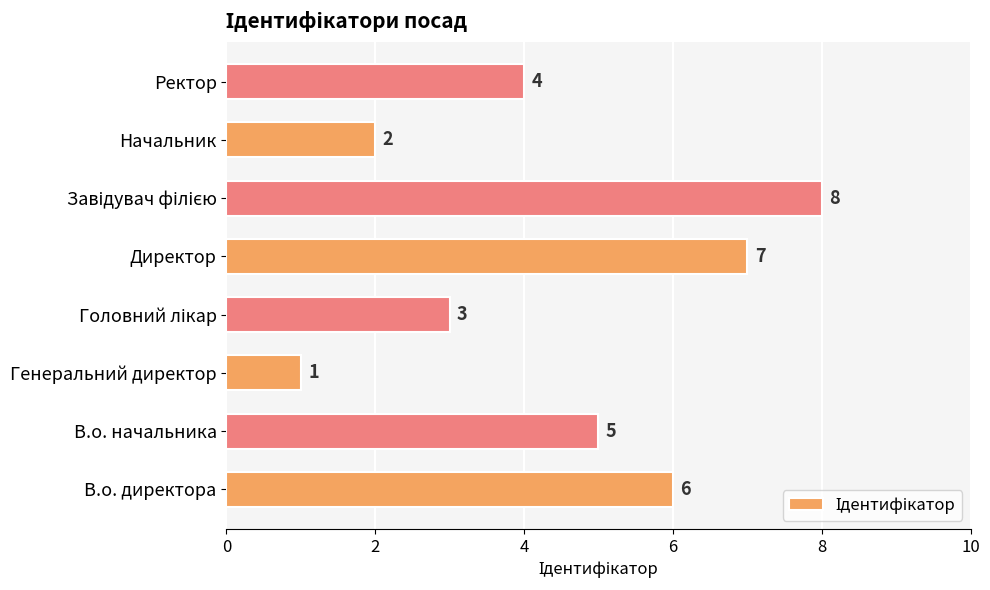

Reading top to bottom, transcribe all the data shown in this chart.

4	2	8	7	3	1	5	6